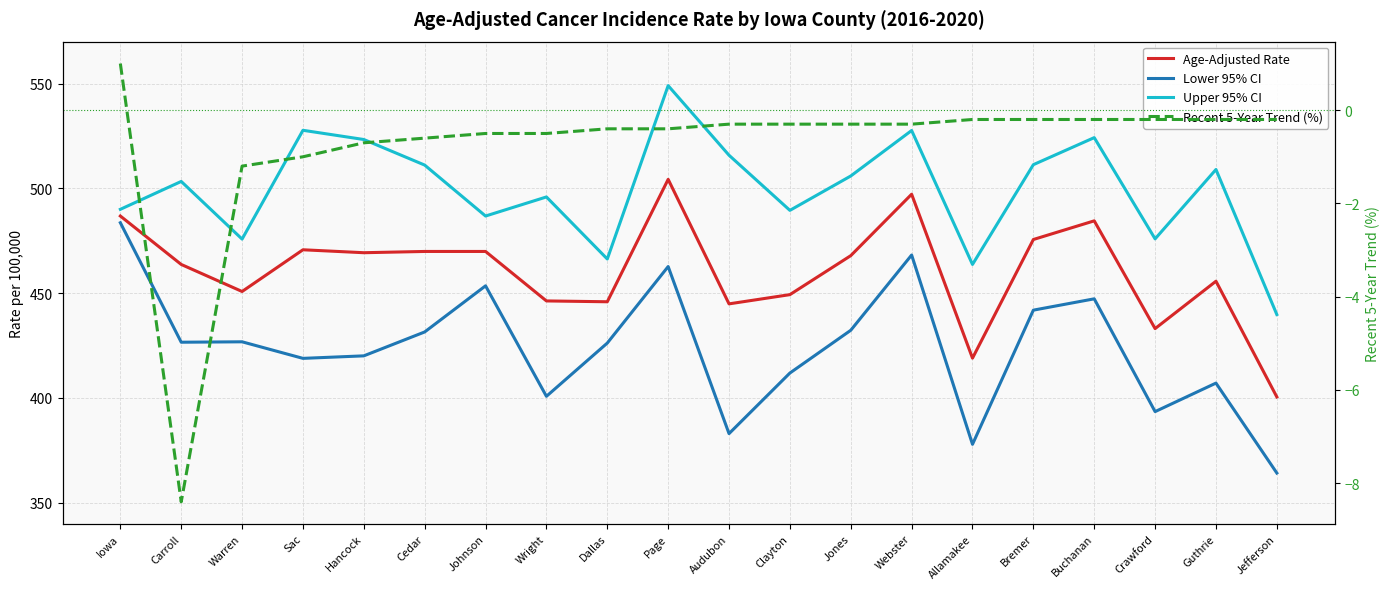

Reading right to left, extract all data points from this chart.

Age-Adjusted Rate: 400.5	455.7	433.1	484.5	475.6	419.0	497.2	467.9	449.3	444.9	504.3	445.9	446.3	469.9	469.9	469.3	470.7	450.8	463.7	486.8
Lower 95% CI: 364.2	407.1	393.5	447.3	441.9	377.9	468.2	432.3	411.9	383.0	462.7	426.2	400.8	453.5	431.5	420.1	418.9	426.8	426.6	483.6
Upper 95% CI: 439.8	509.0	475.9	524.2	511.3	463.7	527.6	505.9	489.5	515.8	549.0	466.3	495.9	486.8	511.1	523.3	527.7	475.8	503.3	490.0
Recent 5-Year Trend (%): -0.2	-0.2	-0.2	-0.2	-0.2	-0.2	-0.3	-0.3	-0.3	-0.3	-0.4	-0.4	-0.5	-0.5	-0.6	-0.7	-1.0	-1.2	-8.4	1.0